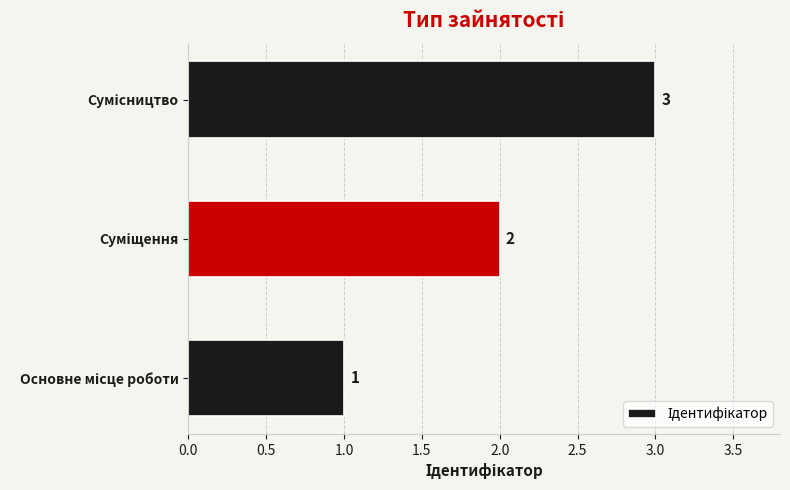

Count the values in the range 1 to 3.

3